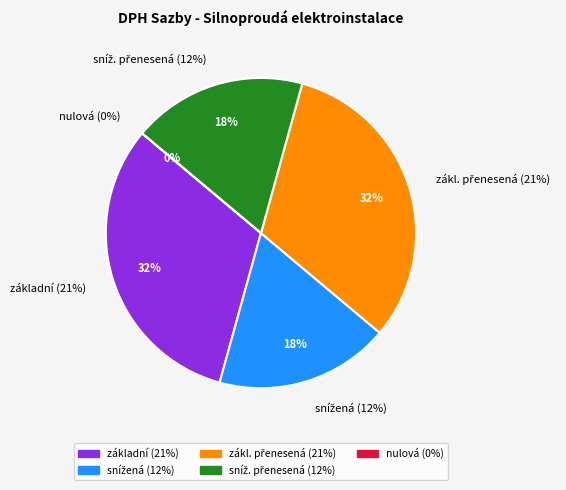

To the nearest percent, what percentage of the pie is snížená (12%)?

18%